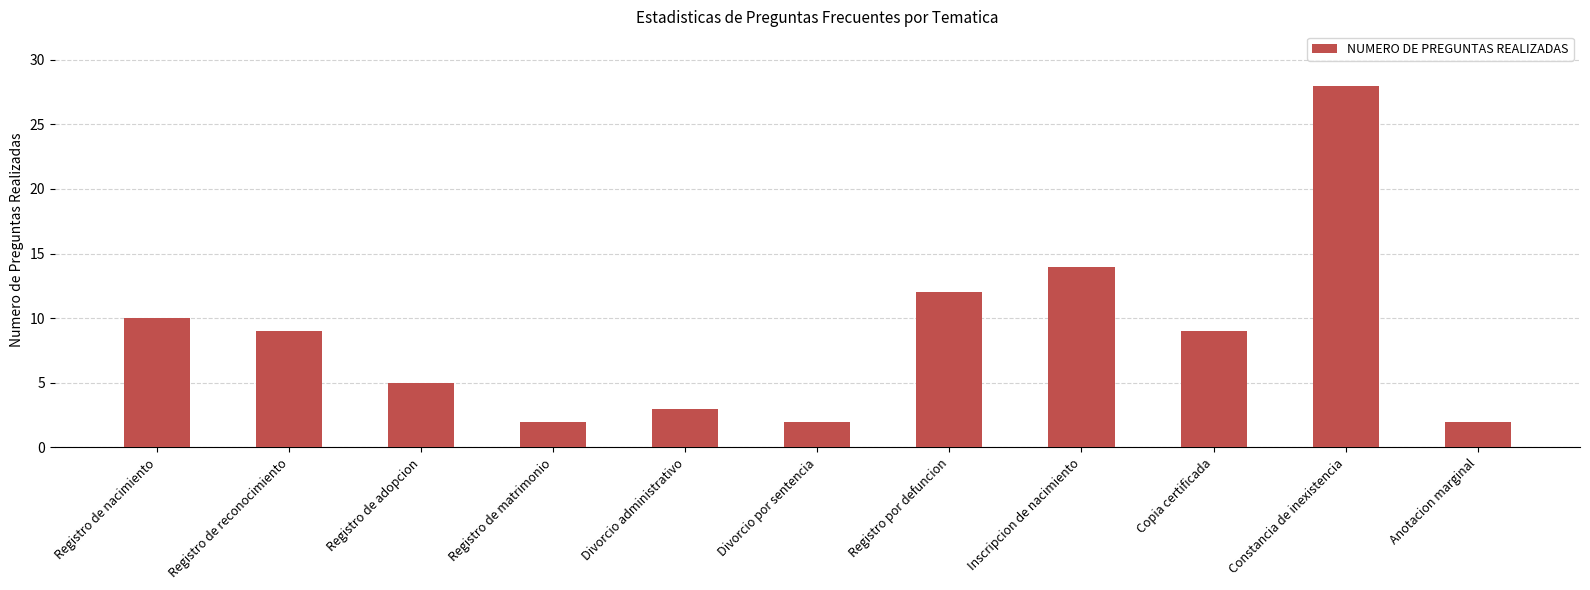

True or false: the data shows 9 at Constancia de inexistencia.

False